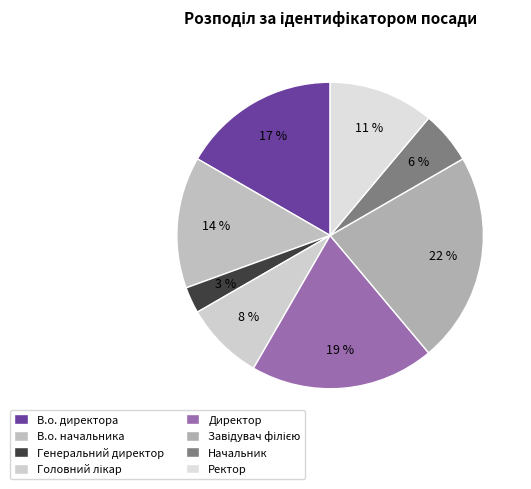

Does Генеральний директор account for over 50% of the chart?

No